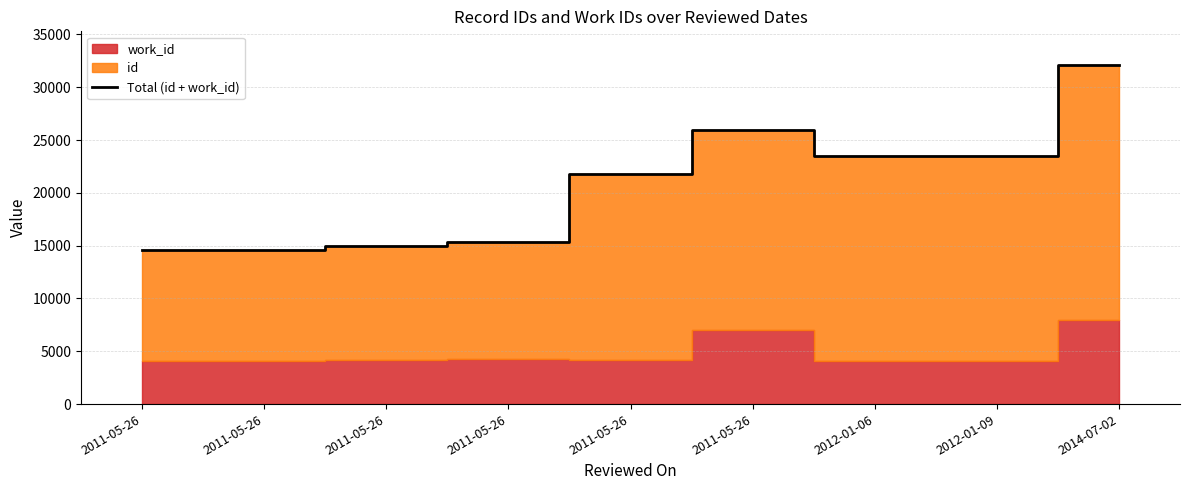

Approximately how many times larger is the value at 2011-05-26 compared to 2014-07-02?

0.5